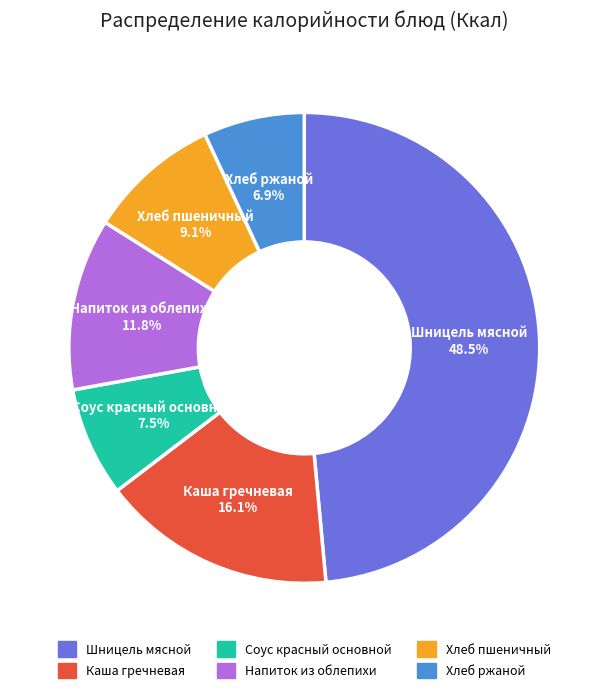

What portion of the pie excludes Каша гречневая?

83.9%